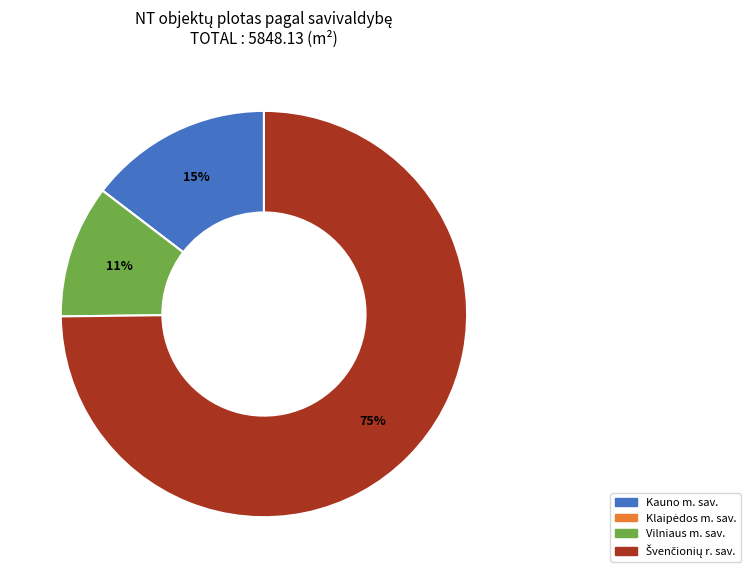

To the nearest percent, what is the average slice percentage?

25%